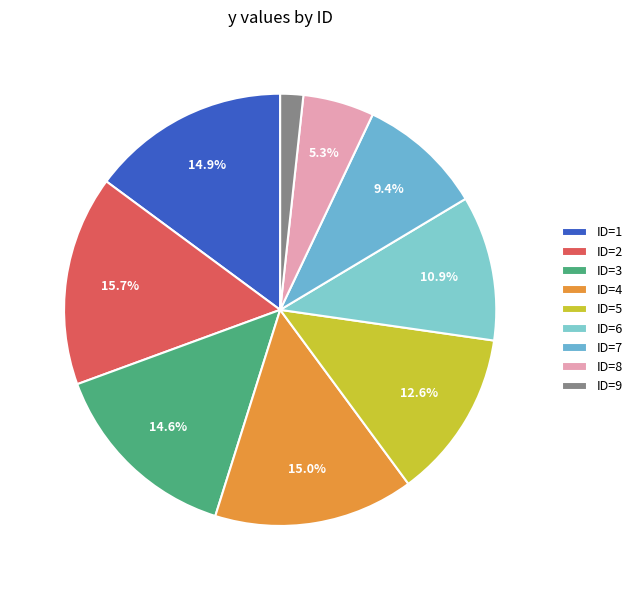

How much of the chart is everything except ID=6?

89.1%